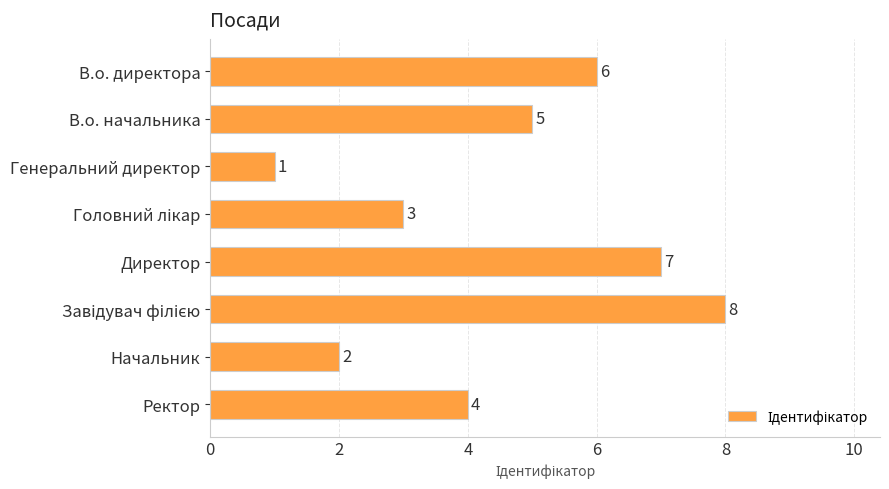

Between В.о. начальника and Начальник, which is larger?

В.о. начальника